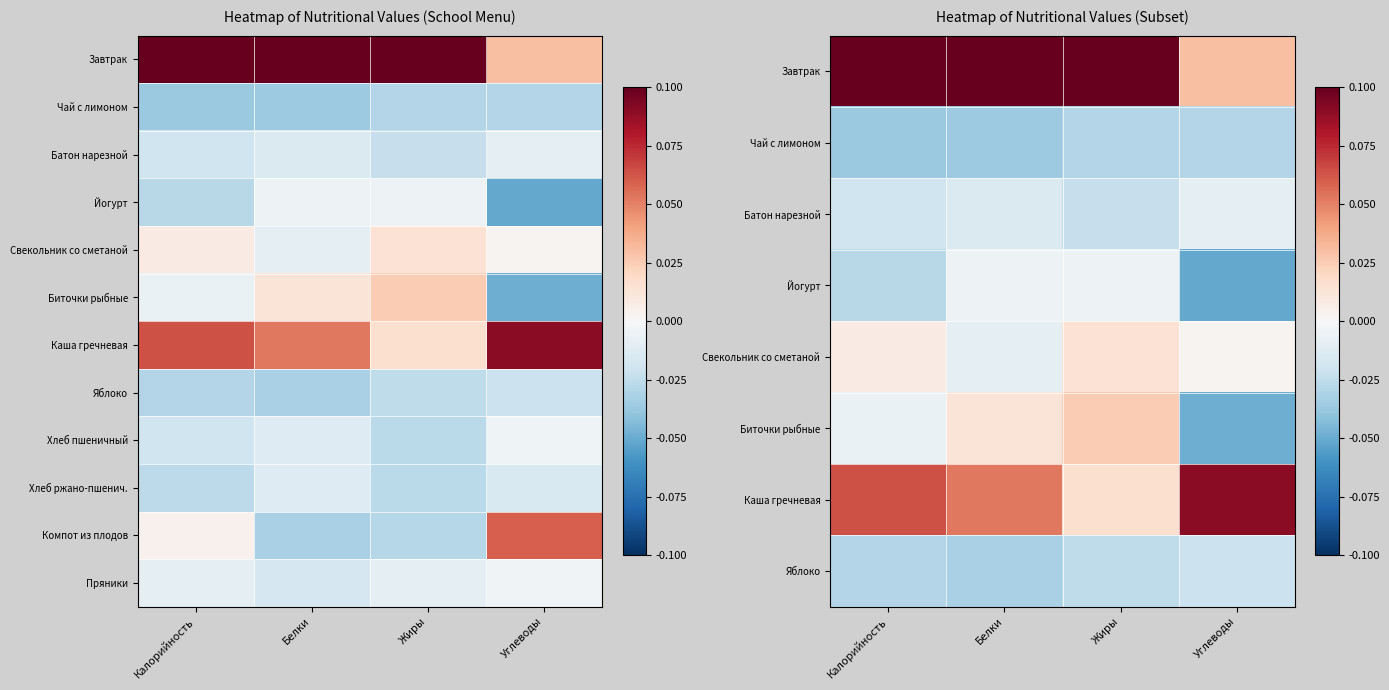

Which category has the highest value across all series?

Жиры